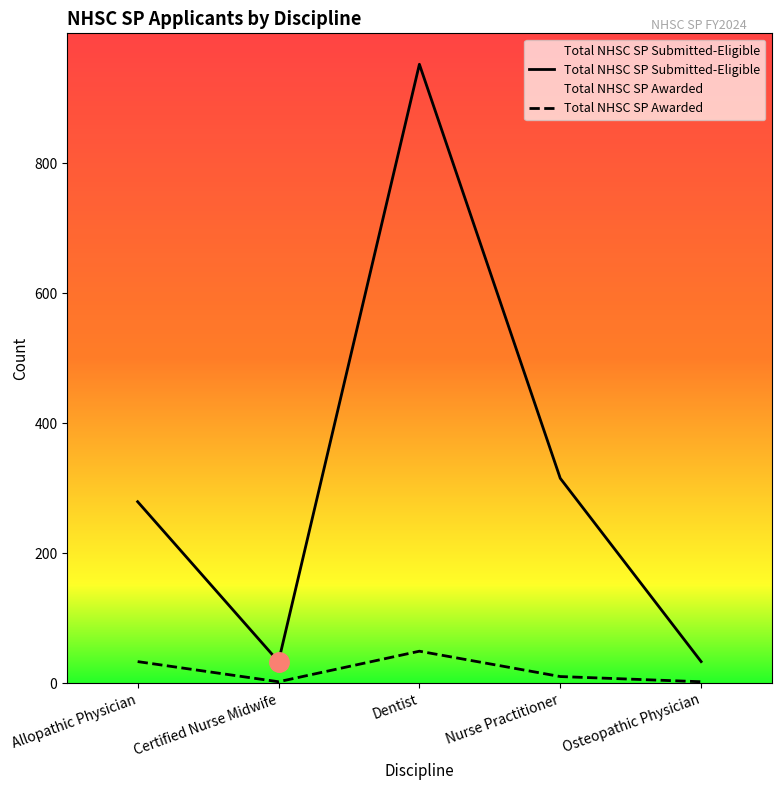

What are all the series names shown in the legend?

Total NHSC SP Submitted-Eligible, Total NHSC SP Awarded